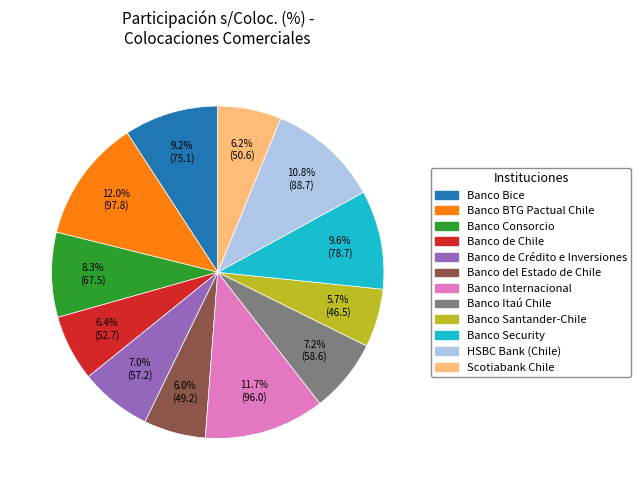

Which has a higher value, Banco de Chile or Banco Security?

Banco Security